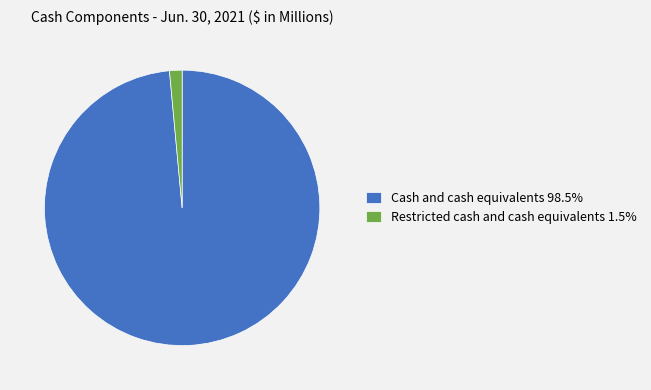

Is the sum of Restricted cash and cash equivalents and Cash and cash equivalents greater than half?

Yes